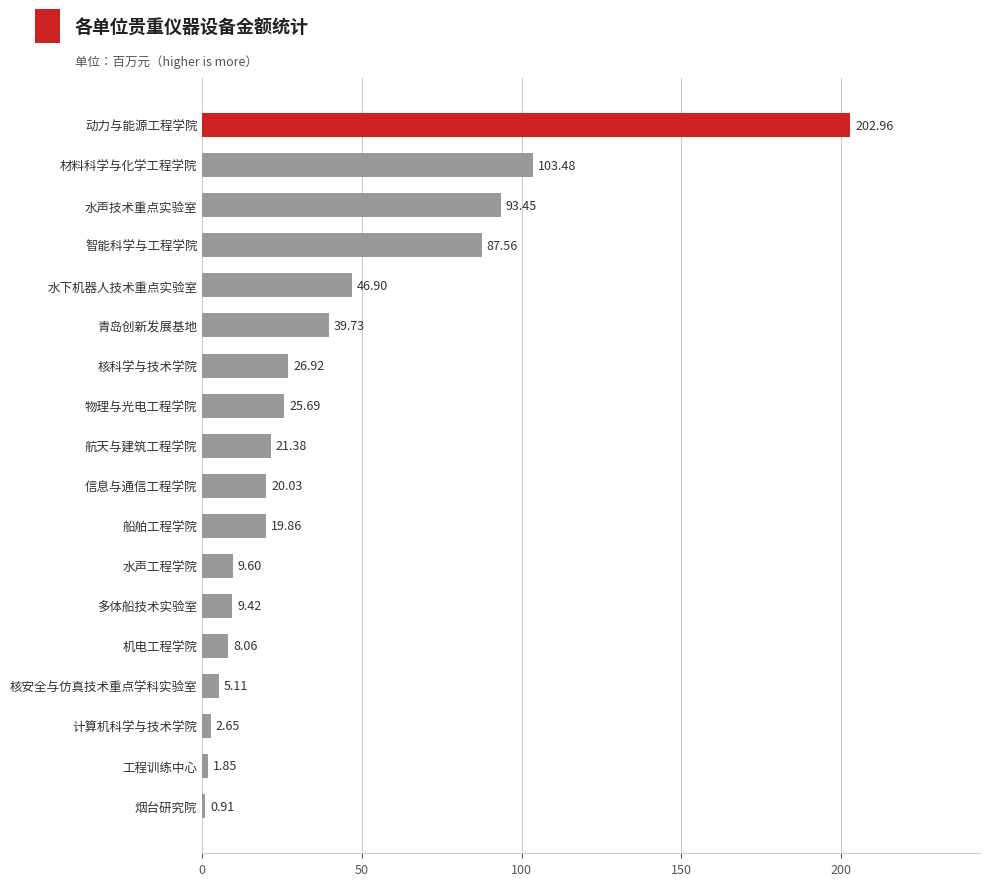

Where is the data nearest to the value 101?

材料科学与化学工程学院